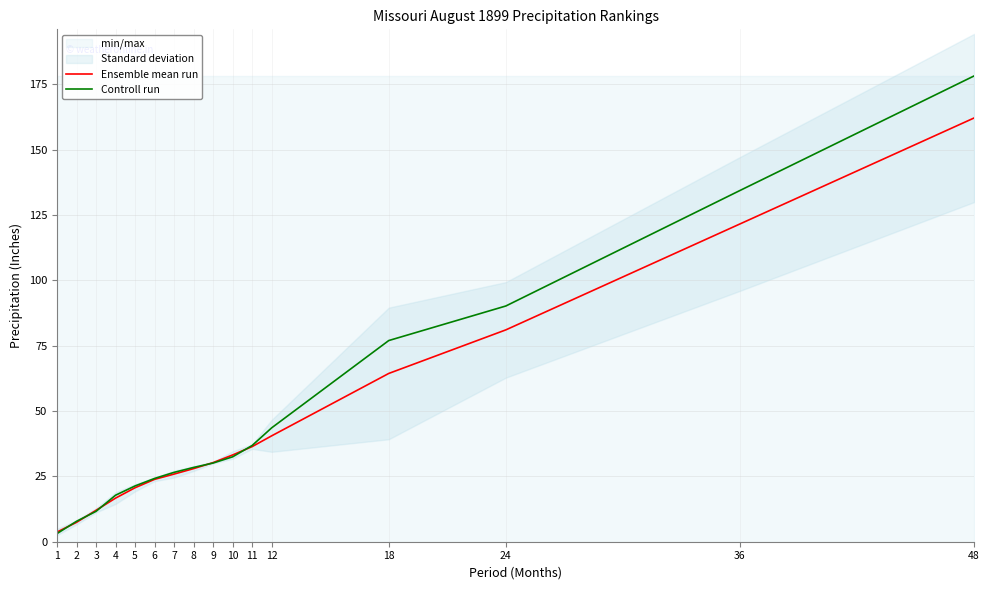

Where do Controll run and Ensemble mean run first cross each other?

1 and 2